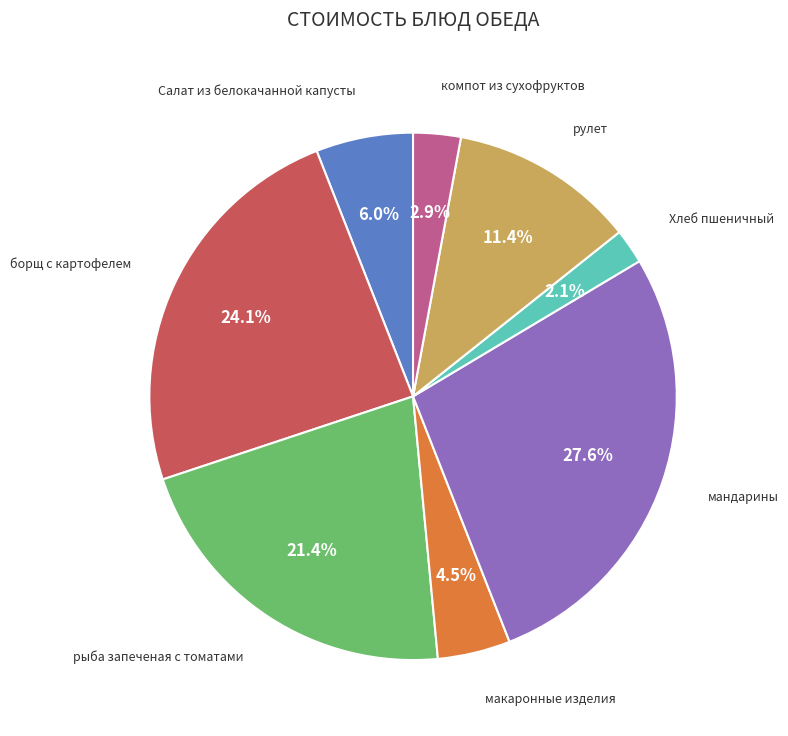

Is there a majority slice in this chart?

No